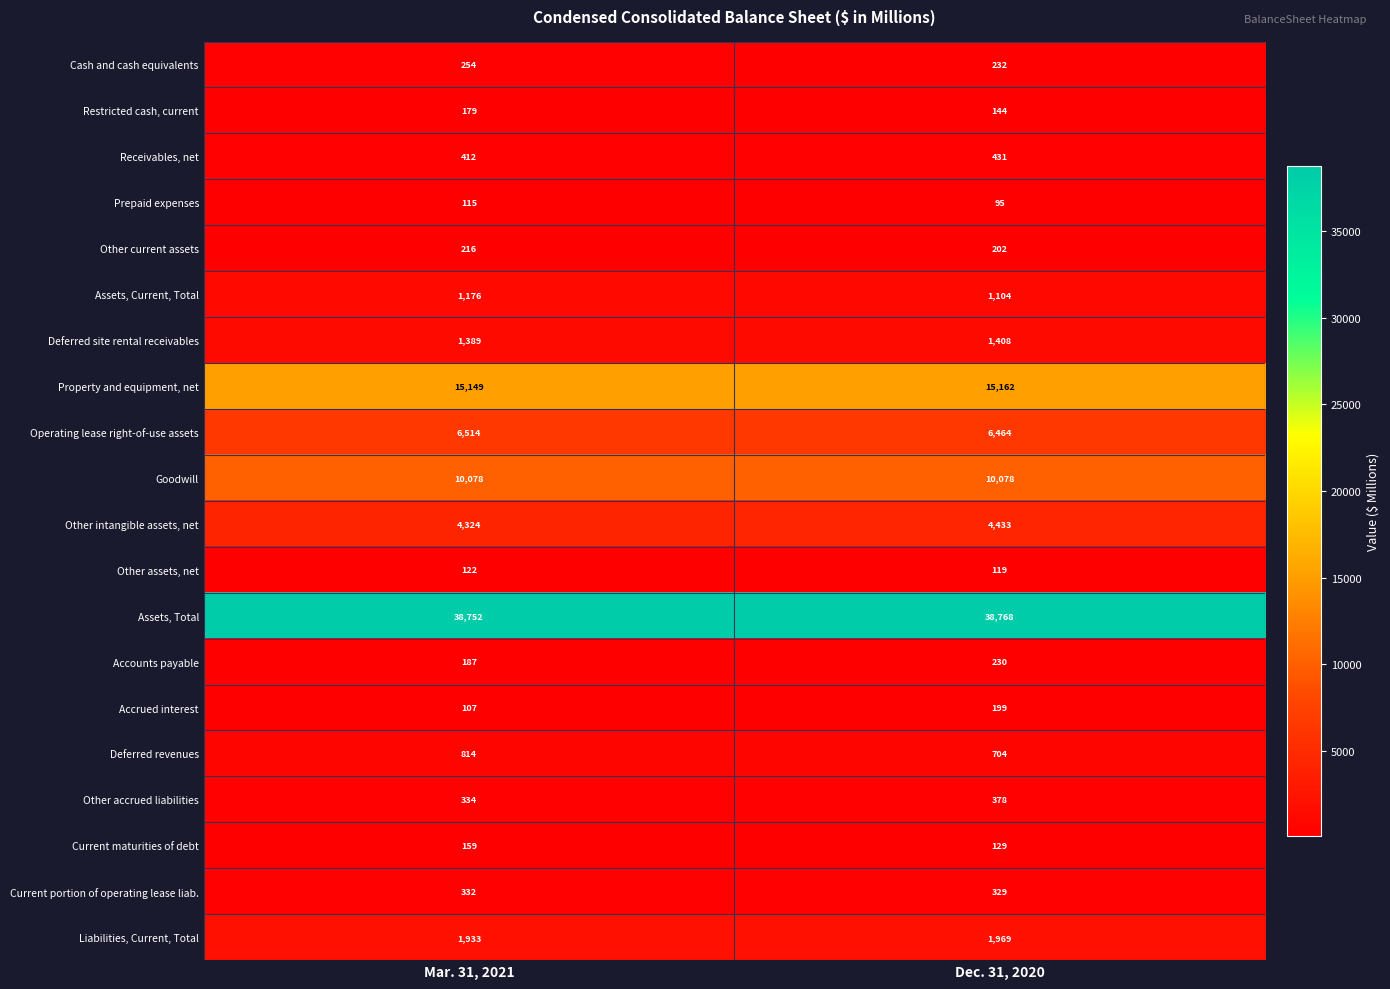

What is the spread (max minus min) of values at Mar. 31, 2021?

38645